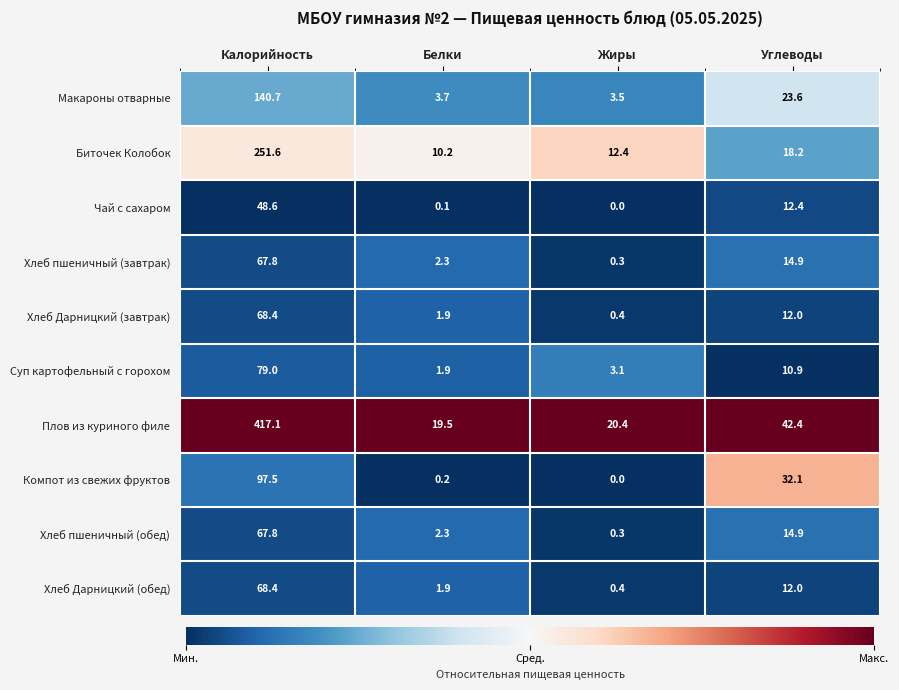

Which series has the largest range (max minus min)?

Плов из куриного филе